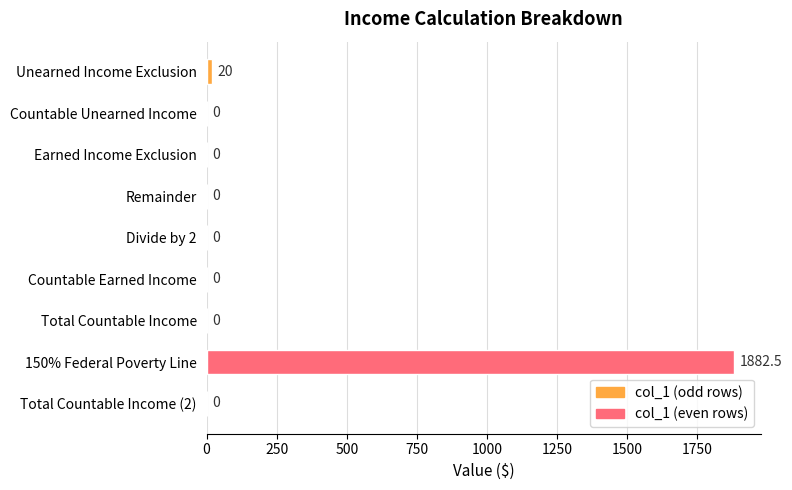

Is it true that the value at Total Countable Income (2) is -577.8?

False